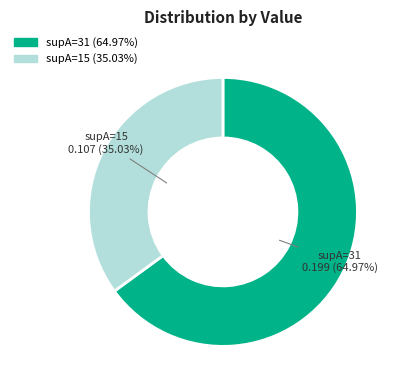

Does supA=31 account for over 50% of the chart?

Yes